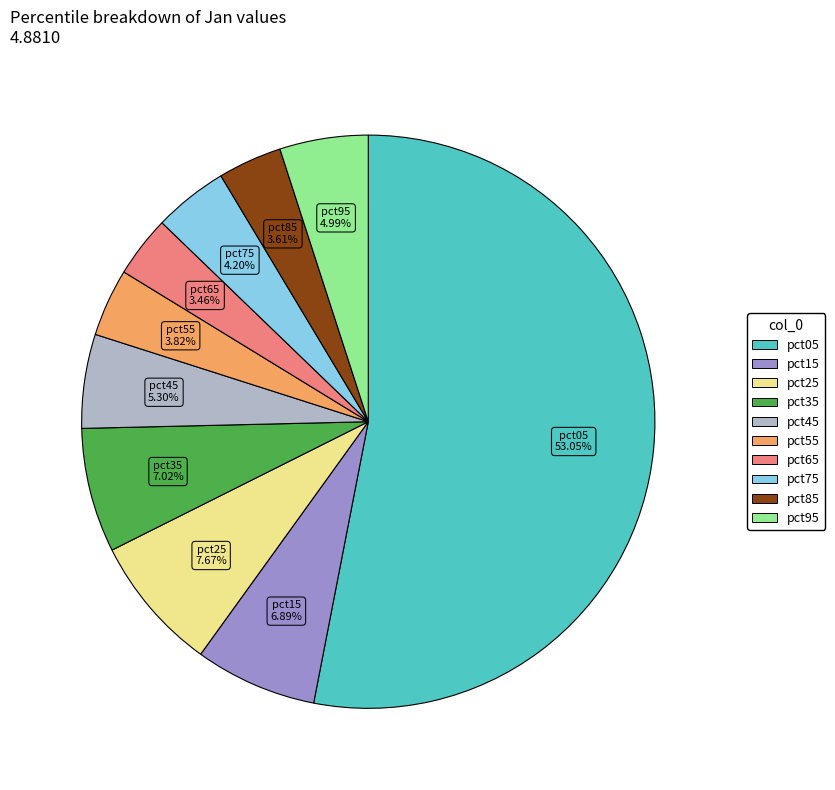

Combined, what portion of the pie is pct85 and pct75?

7.8%